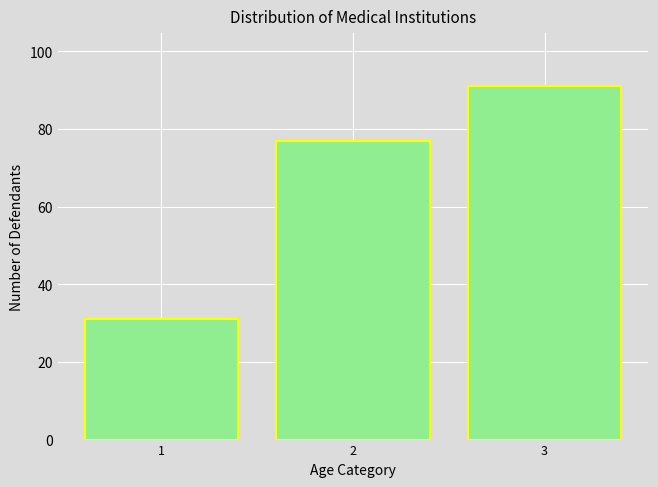

What is the average value?

66